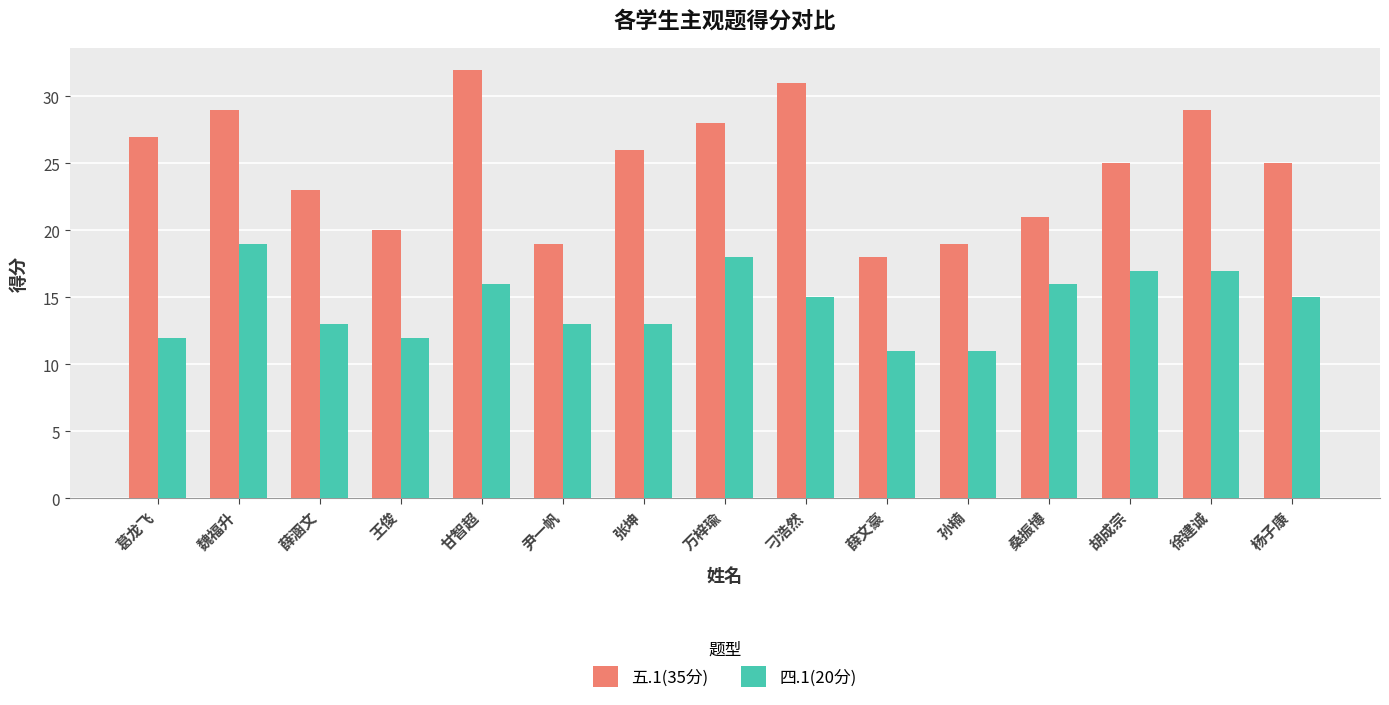

Which series has the widest spread of values?

五.1(35分)